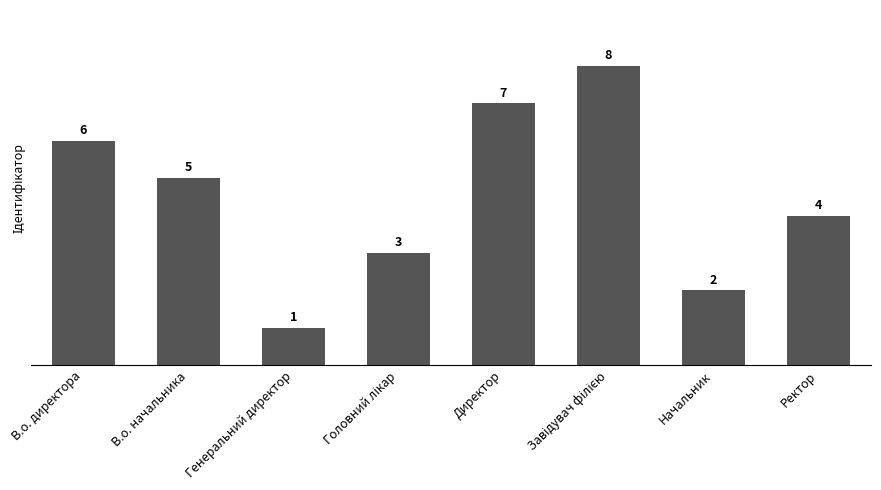

How many categories are shown in the chart?

8